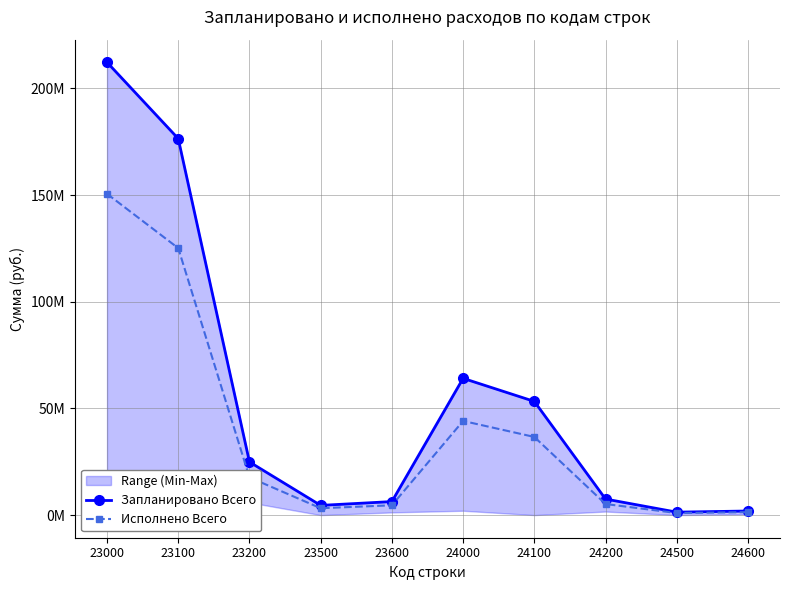

What are all the series names shown in the legend?

Запланировано Всего, Исполнено Всего